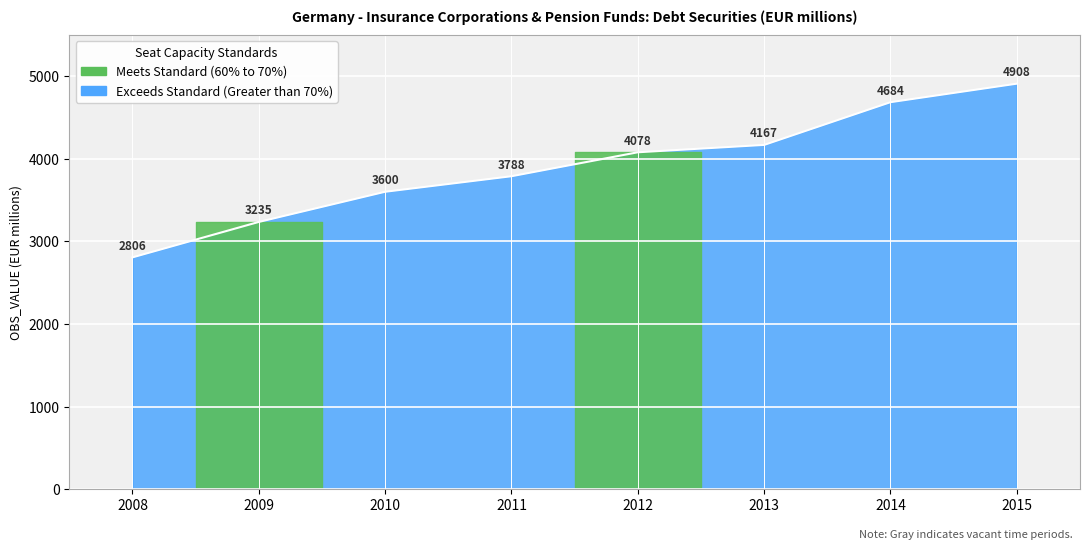

The chart shows a value of 4078 at 2012. True or false?

True